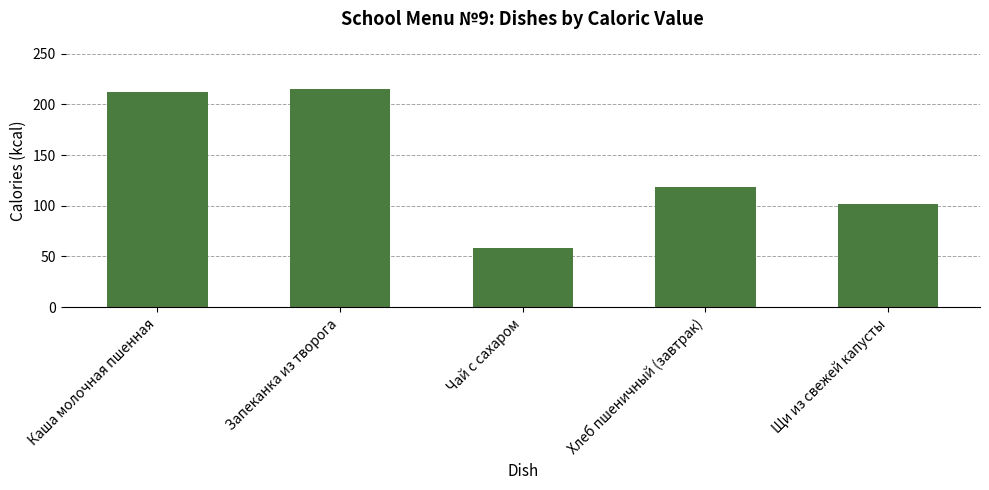

What position from the left is Щи из свежей капусты?

5